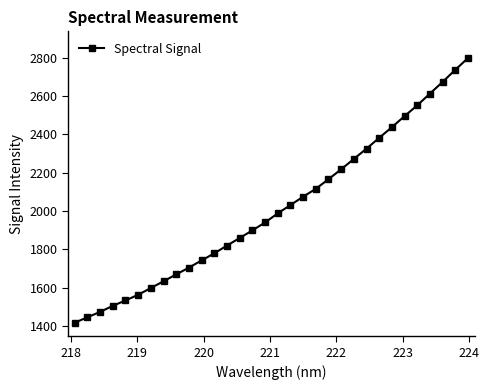

What is the sum of all values?

64446.2